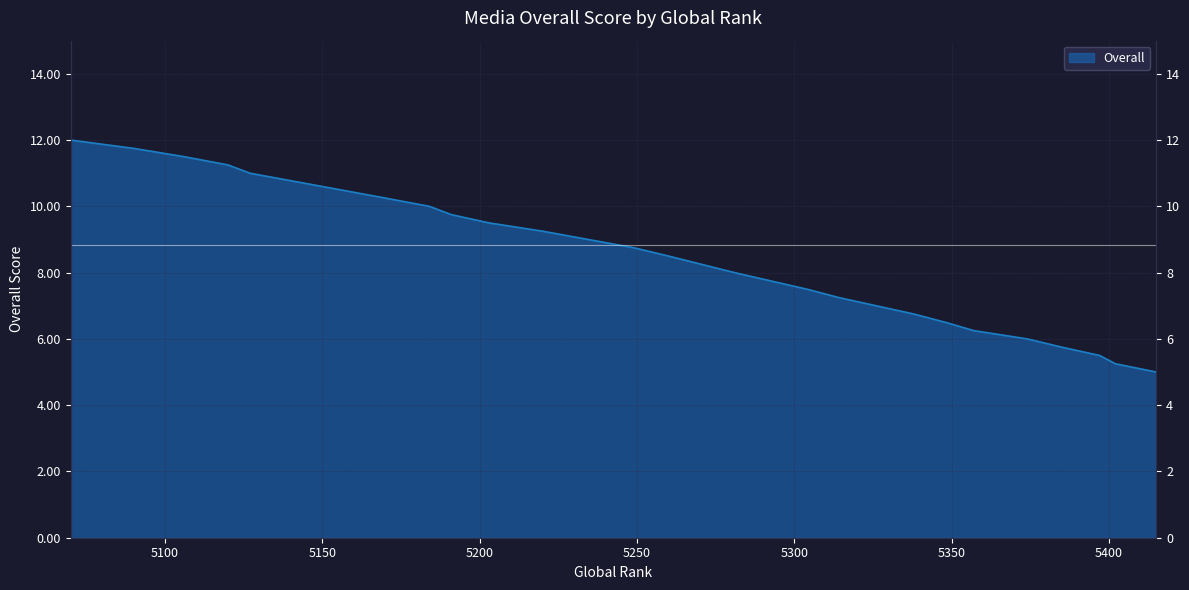

Which label corresponds to the smallest value in the chart?

5415